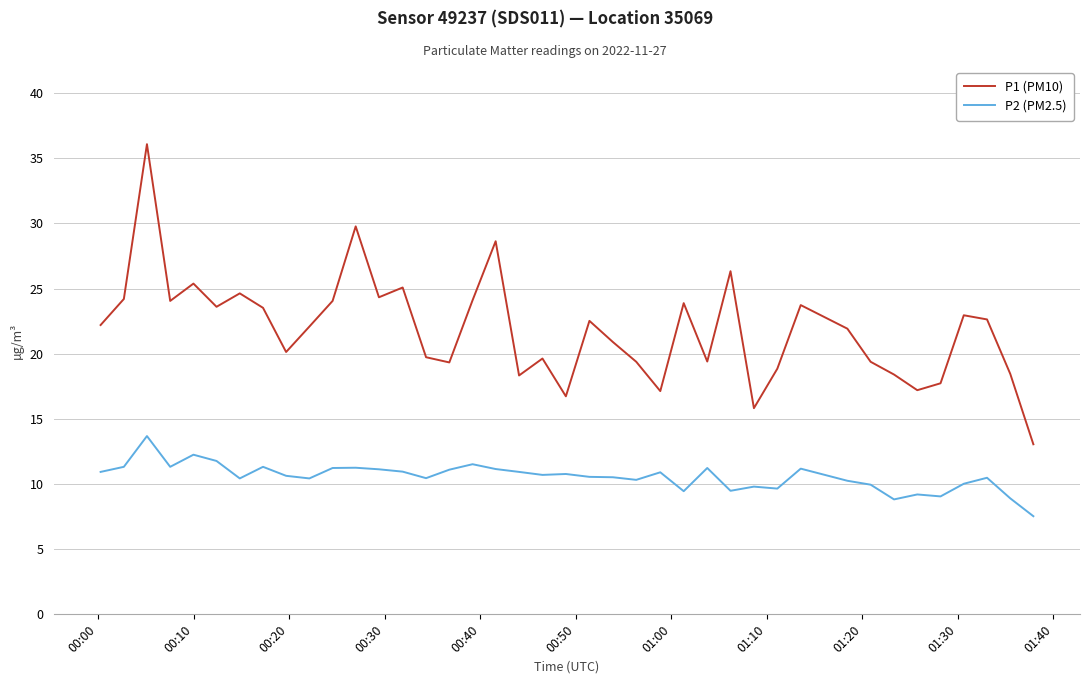

Which series has the widest spread of values?

P1 (PM10)